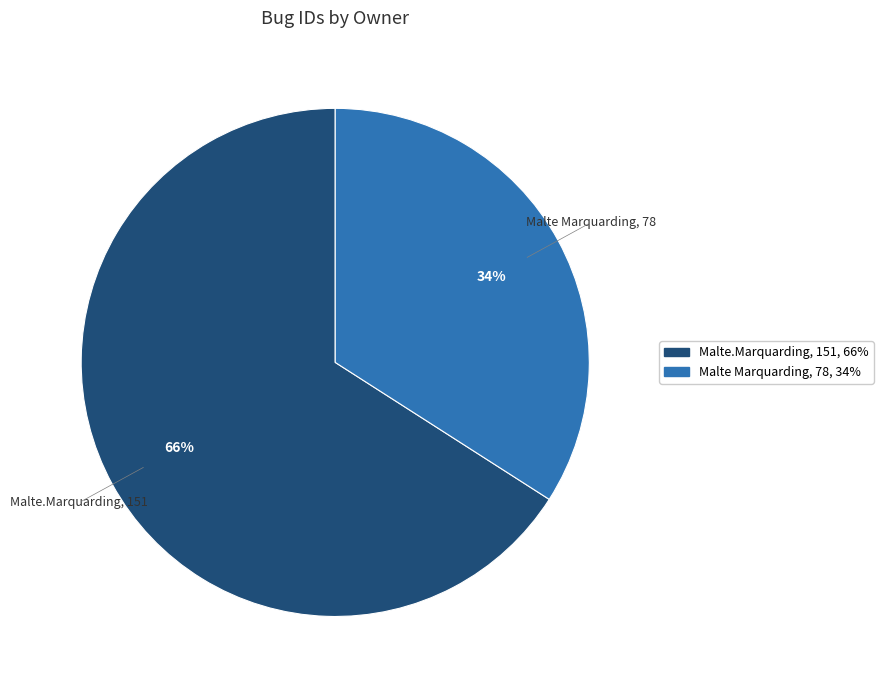

Count the number of slices in the pie.

2